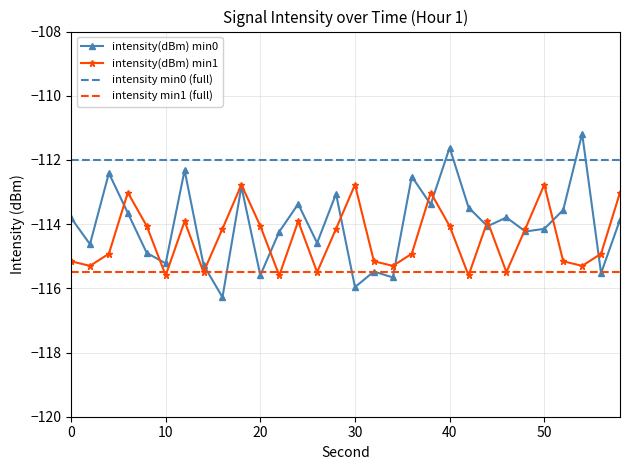

Reading left to right, extract all data points from this chart.

intensity(dBm) min0: -113.8	-114.6	-112.4	-113.7	-114.9	-115.2	-112.3	-115.3	-116.3	-112.8	-115.6	-114.2	-113.4	-114.6	-113.1	-116.0	-115.5	-115.7	-112.5	-113.4	-111.6	-113.5	-114.1	-113.8	-114.2	-114.1	-113.6	-111.2	-115.5	-113.9
intensity(dBm) min1: -115.2	-115.3	-114.9	-113.0	-114.1	-115.6	-113.9	-115.5	-114.1	-112.8	-114.1	-115.6	-113.9	-115.5	-114.1	-112.8	-115.2	-115.3	-114.9	-113.0	-114.1	-115.6	-113.9	-115.5	-114.1	-112.8	-115.2	-115.3	-114.9	-113.0